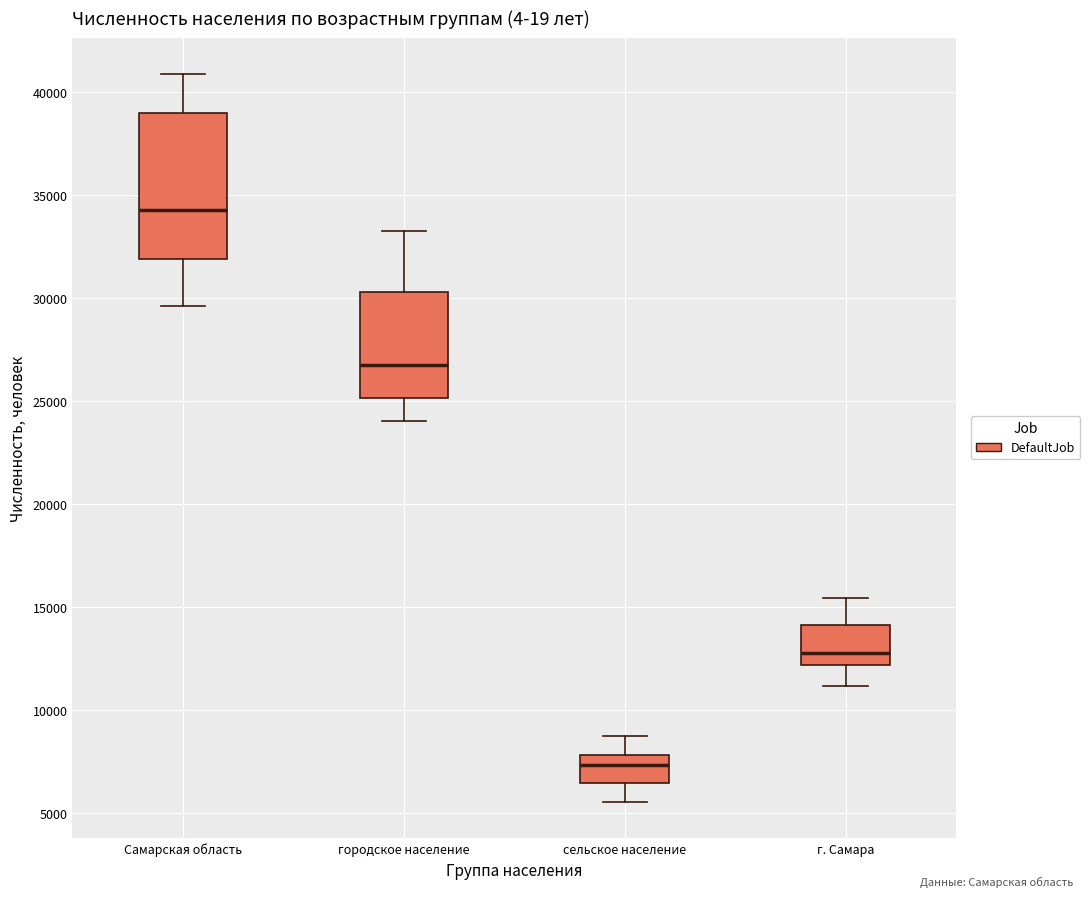

Reading left to right, read every box against the y-axis: the position of its median line, the range the box covers, and the ends of its whiskers. The values are not printed on the chart, so give them approximately, as read against the axis.

Самарская область: median 34500, box 32000 to 39000, whiskers 29500 to 41000
городское население: median 26500, box 25000 to 30500, whiskers 24000 to 33500
сельское население: median 7500, box 6500 to 8000, whiskers 5500 to 8500
г. Самара: median 13000, box 12000 to 14000, whiskers 11000 to 15500